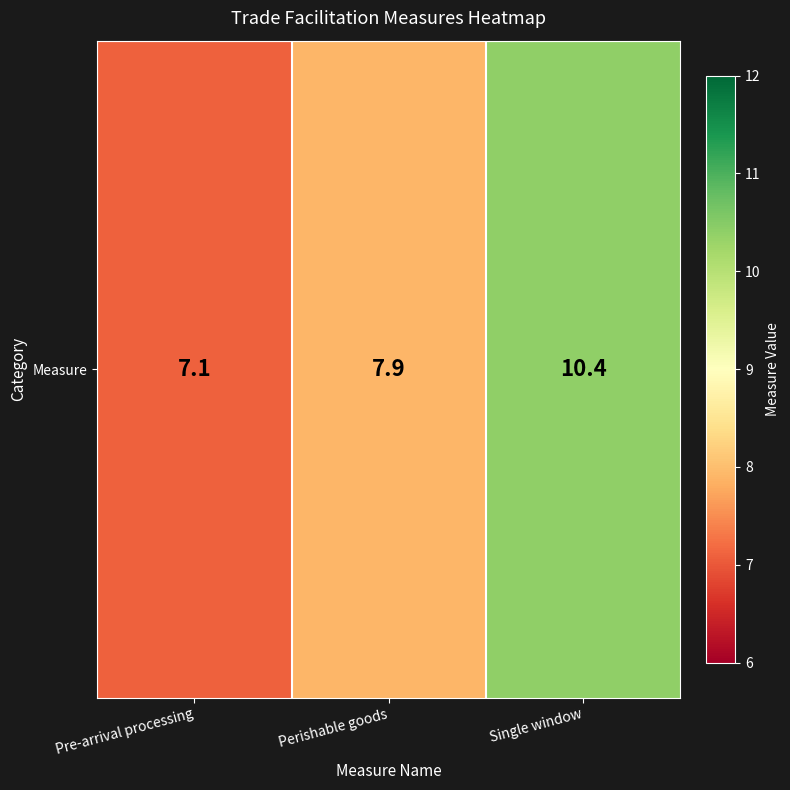

What is the difference between the maximum and minimum values?

3.3